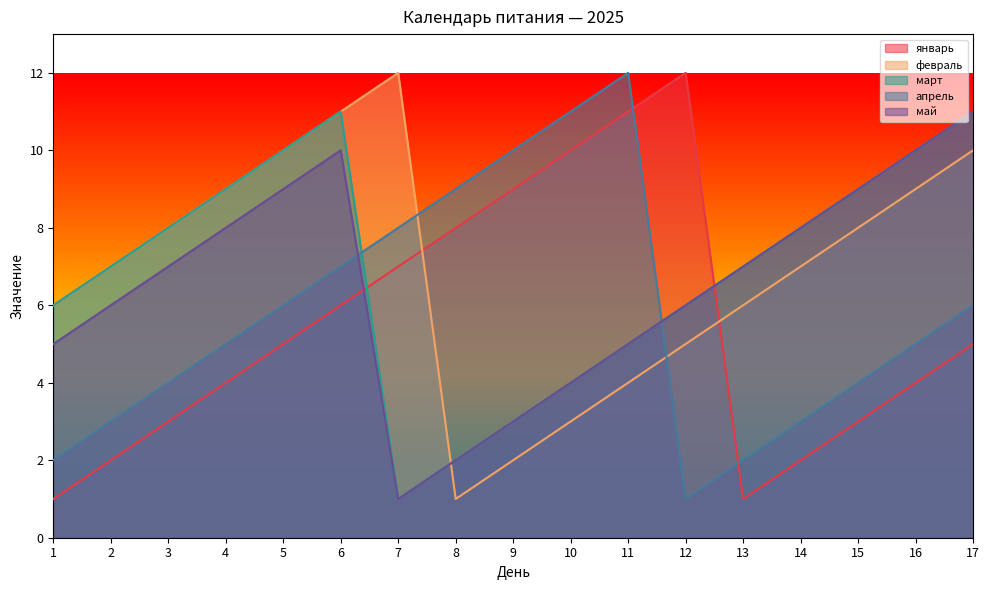

Reading left to right, what are all the values shown in this chart?

январь: 1	2	3	4	5	6	7	8	9	10	11	12	1	2	3	4	5
февраль: 6	7	8	9	10	11	12	1	2	3	4	5	6	7	8	9	10
март: 6	7	8	9	10	11	1	2	3	4	5	6	7	8	9	10	11
апрель: 2	3	4	5	6	7	8	9	10	11	12	1	2	3	4	5	6
май: 5	6	7	8	9	10	1	2	3	4	5	6	7	8	9	10	11